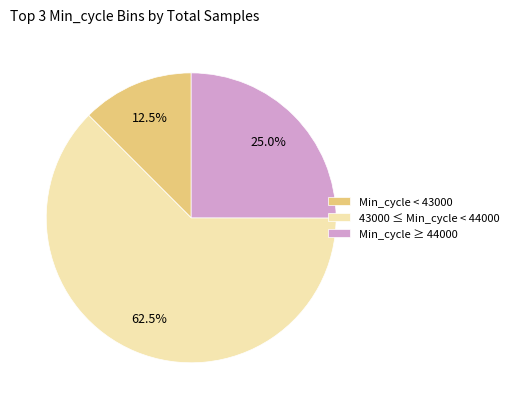

Which category has the biggest portion of the pie?

43000 ≤ Min_cycle < 44000